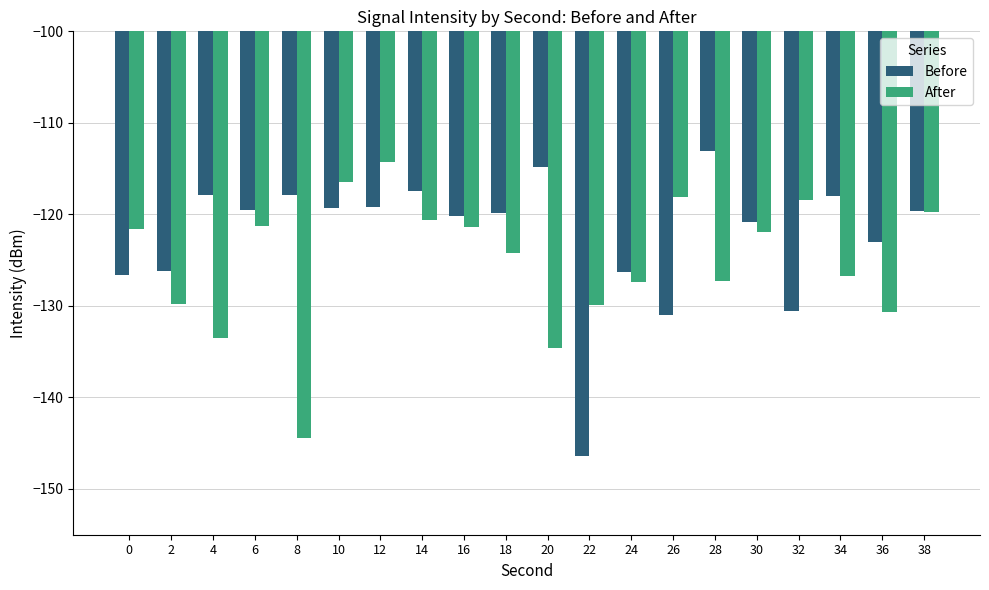

How many bars are there in each group?

2